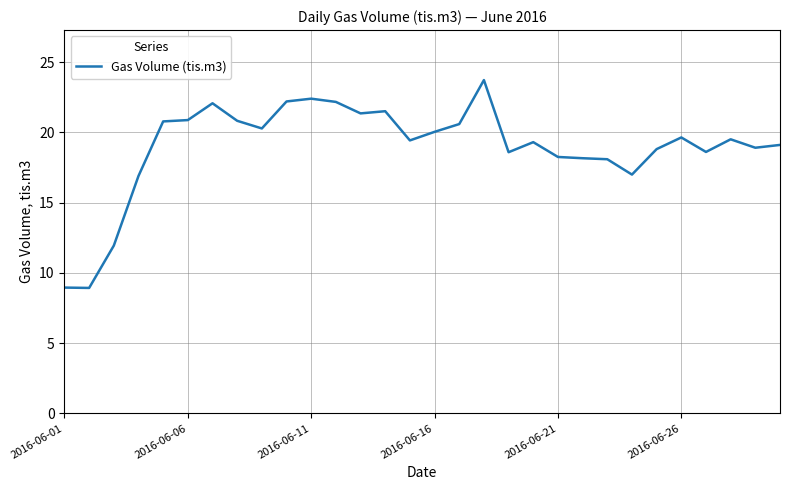

What is the minimum value shown in the chart?

8.9